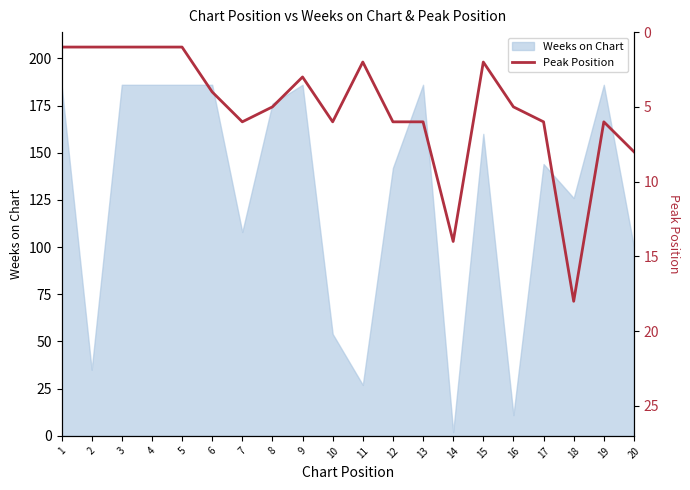

The Weeks on Chart series shows 186 at 19. True or false?

True